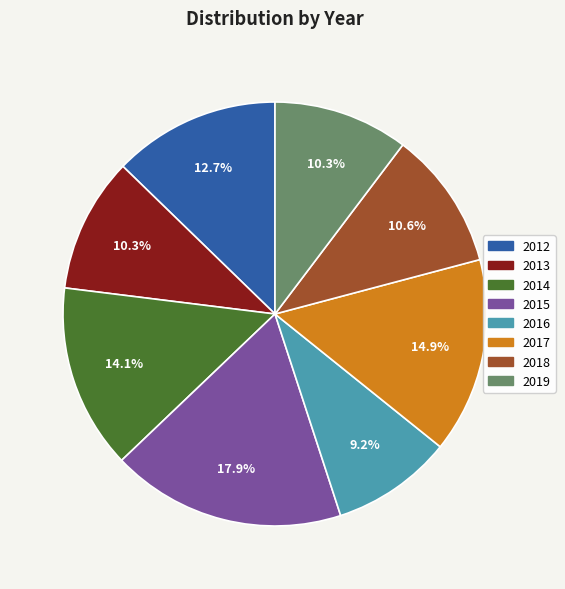

Approximately how many times larger is the value at 2014 compared to 2018?

1.3